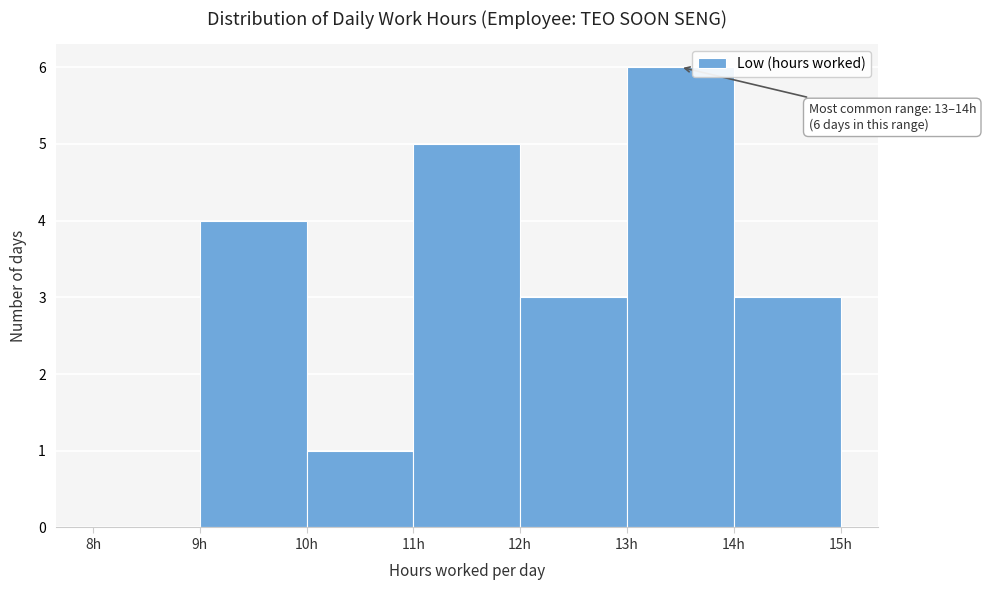

Over which range of the x-axis is the bar tallest?

13 to 14